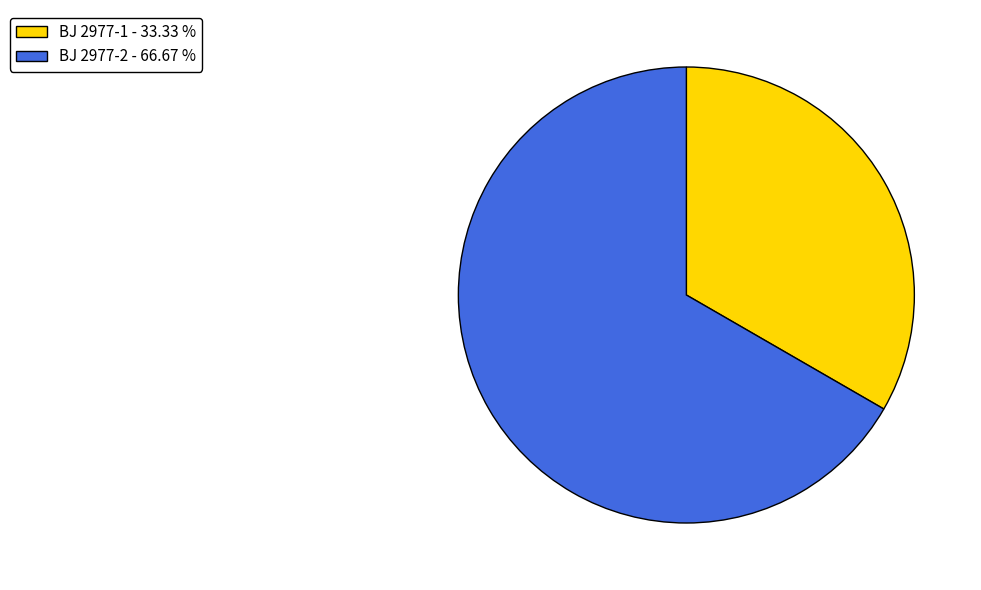

Does BJ 2977-1 - 33.33 % represent more than half of the total?

No